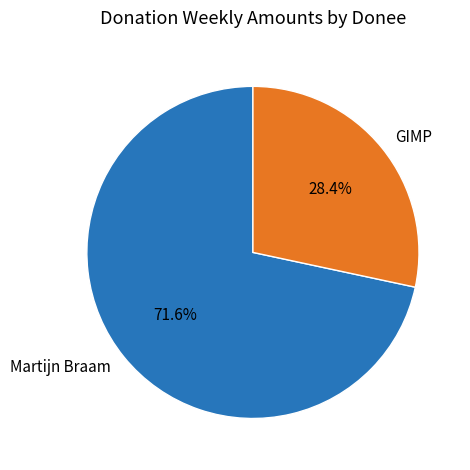

Is the sum of GIMP and Martijn Braam greater than half?

Yes